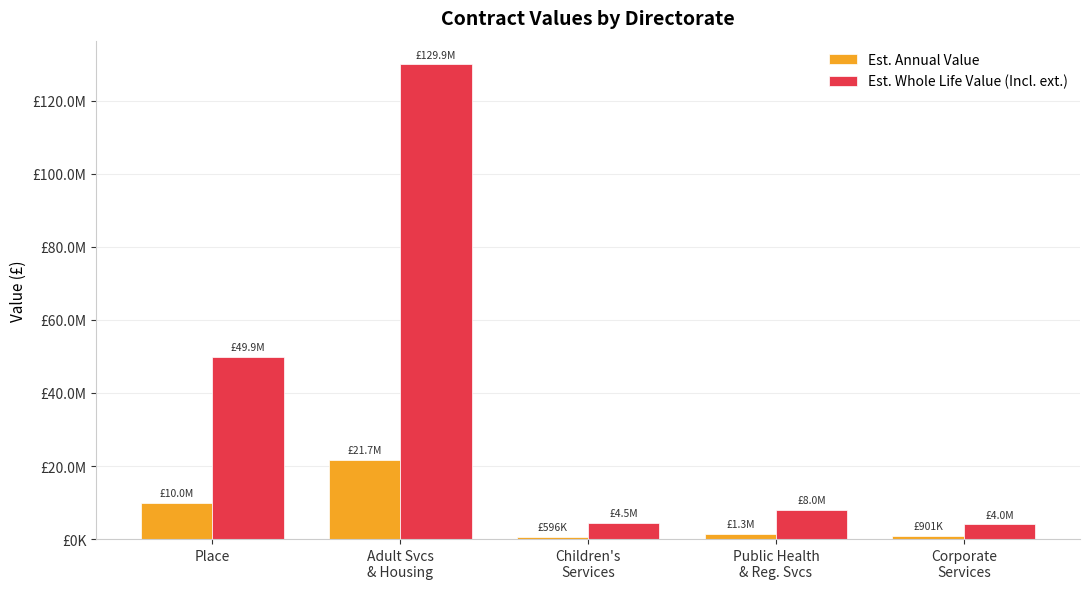

At which category is the sum across all series the highest?

Adult Svcs
& Housing